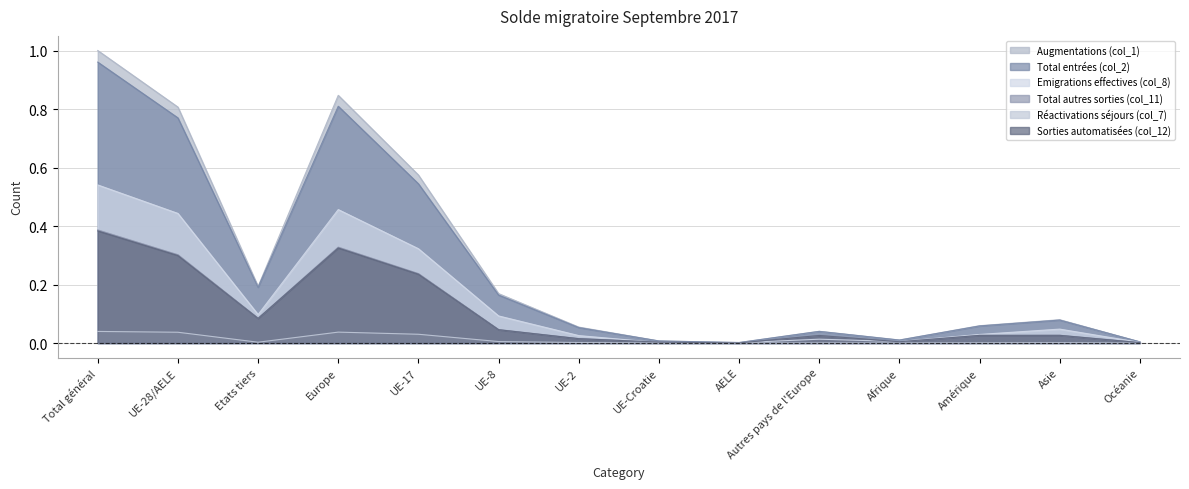

Which series has the largest range (max minus min)?

Augmentations (col_1)